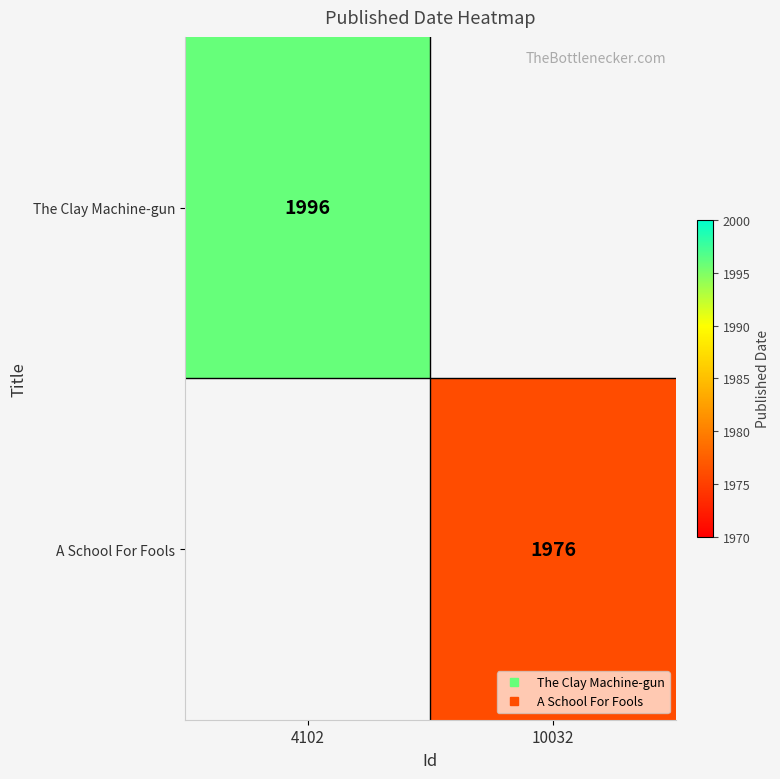

The A School For Fools series shows 2807.1 at 10032. True or false?

False